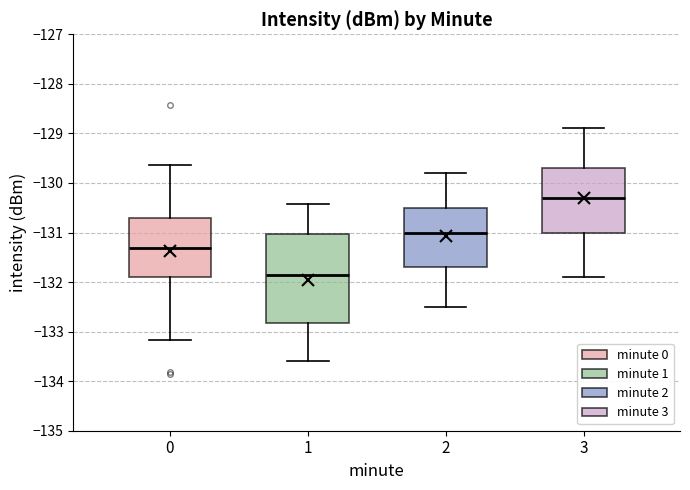

Where is the upper edge of the box at x = 1 on the y-axis? The values are not printed on the chart, so give them approximately, as read against the axis.

-131.0